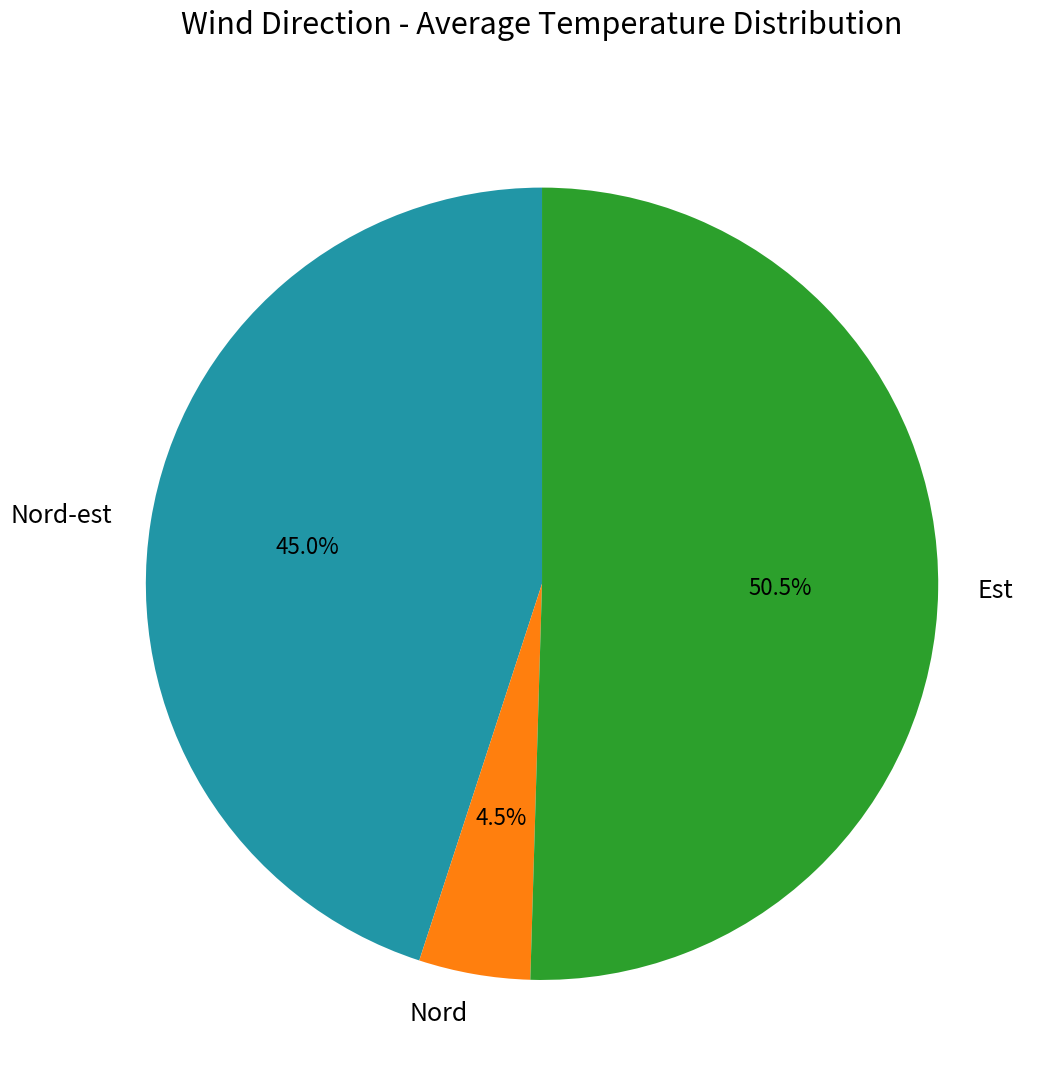

How many slices are in this pie chart?

3